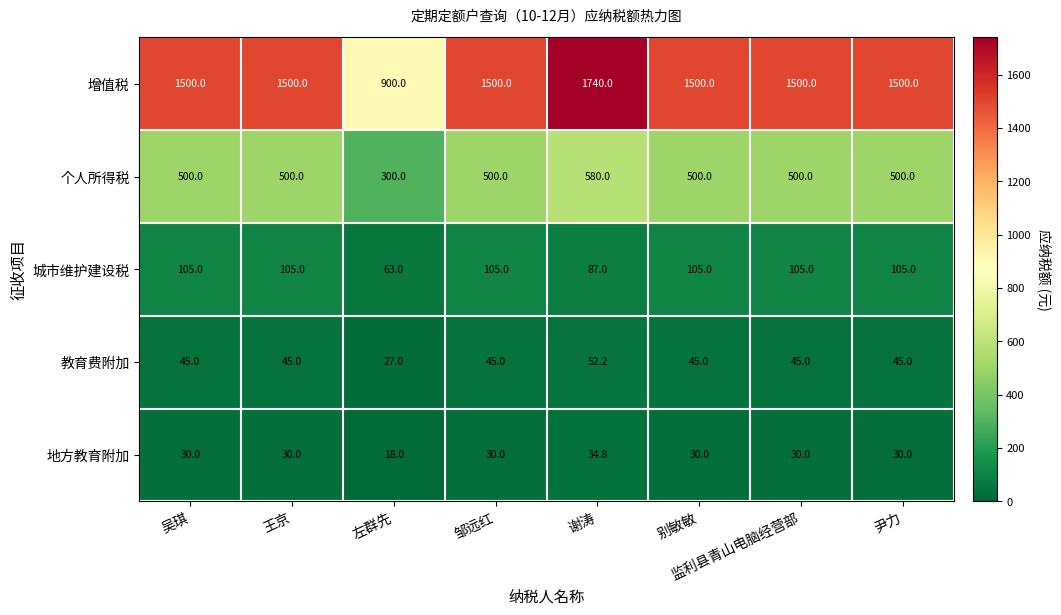

How many series are shown in this chart?

5